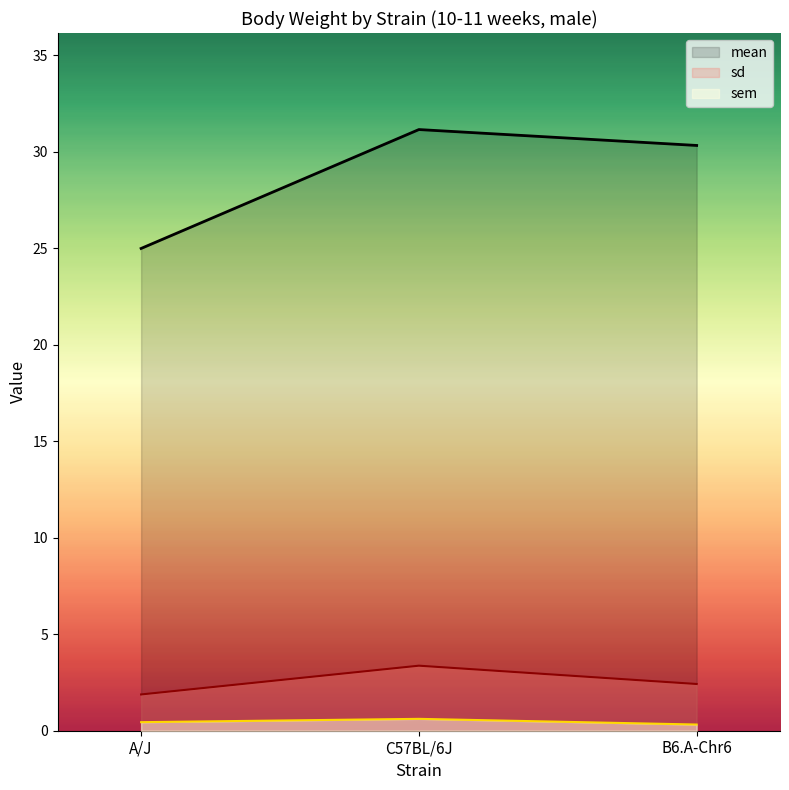

Reading left to right, what are all the values shown in this chart?

mean: 25.0	31.1	30.3
sd: 1.9	3.4	2.4
sem: 0.4	0.6	0.3